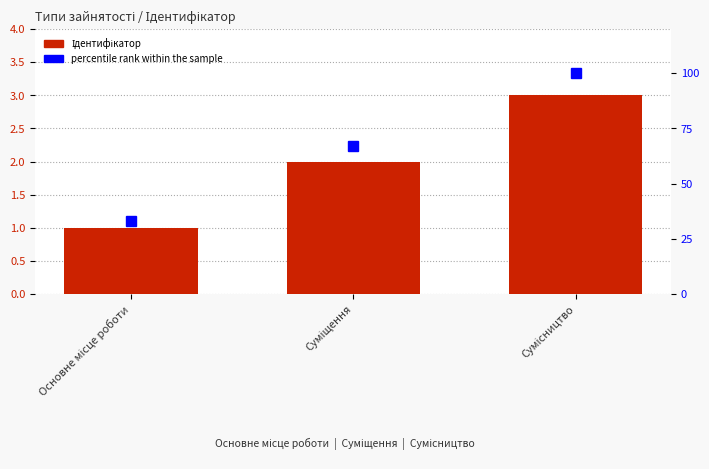

At which label does percentile rank within the sample reach its peak?

Сумісництво